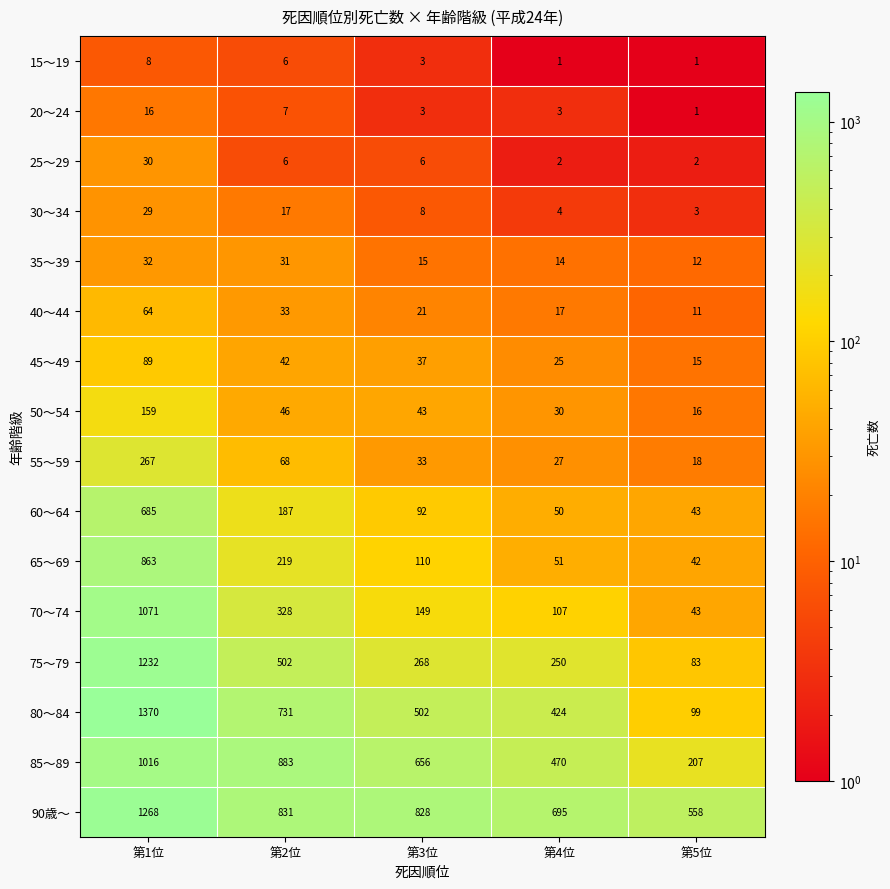

What is the average value of the 90歳～ series?

836